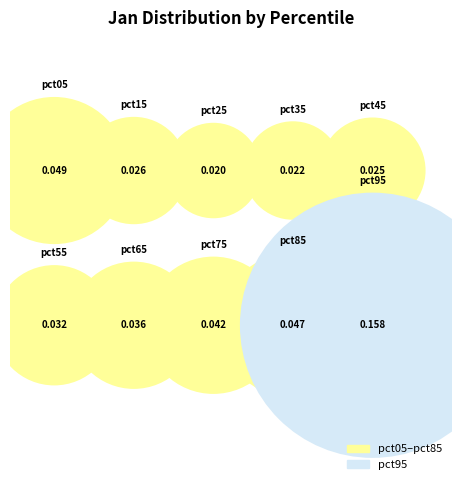

Is there a majority slice in this chart?

No